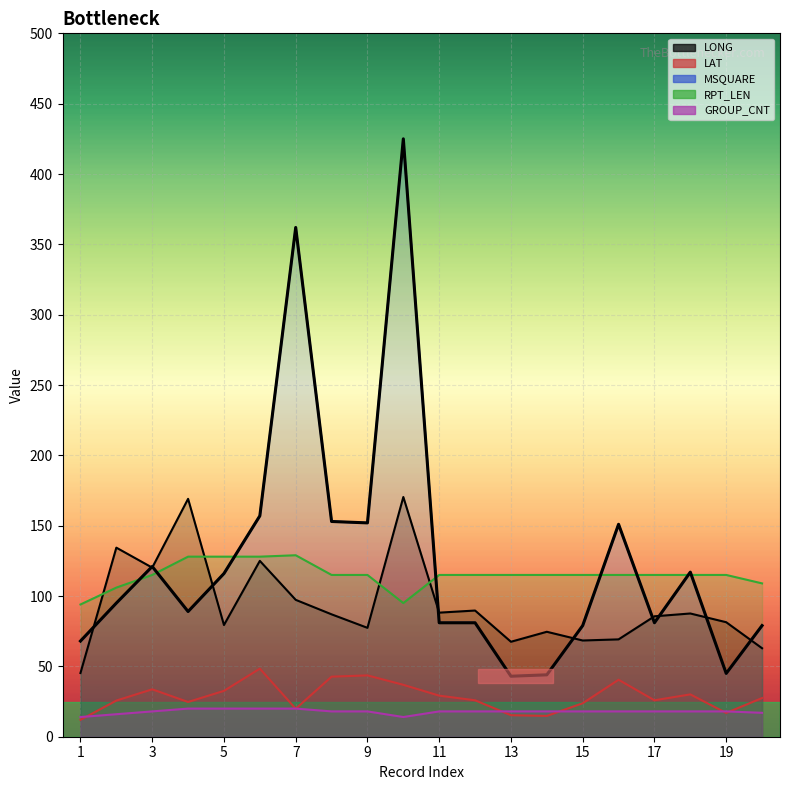

At which category is the sum across all series the highest?

10